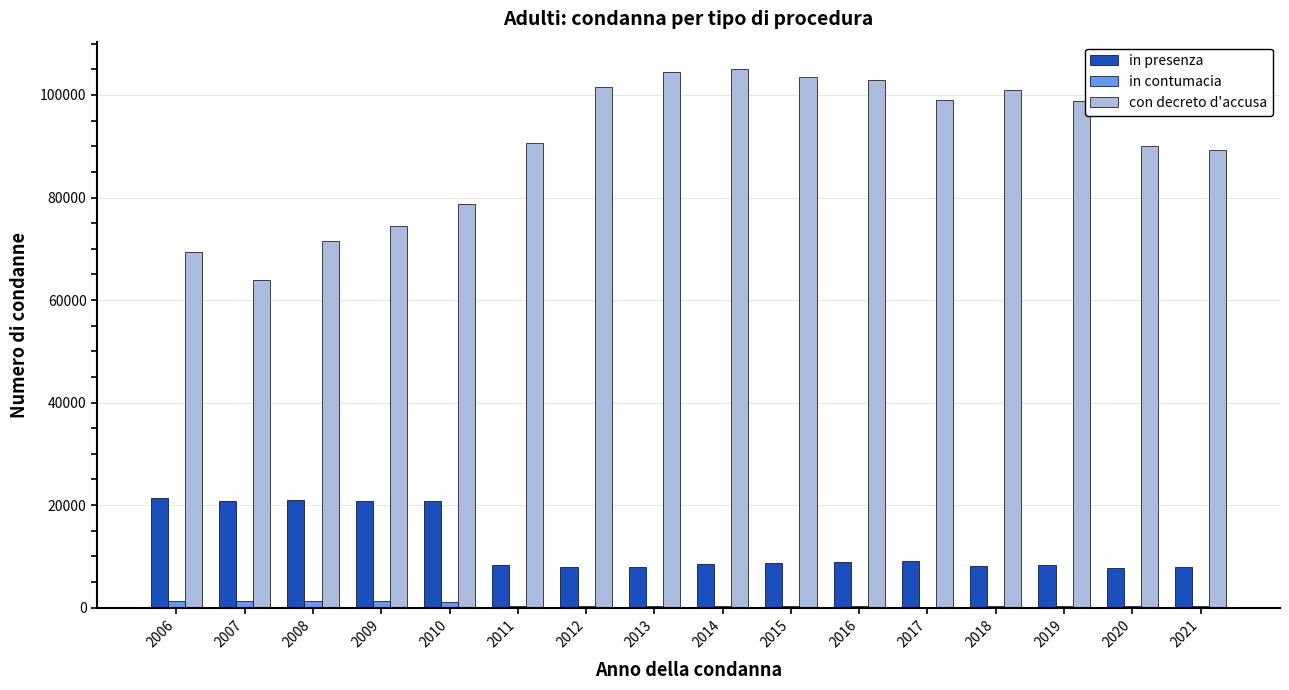

How many categories are shown in the chart?

16